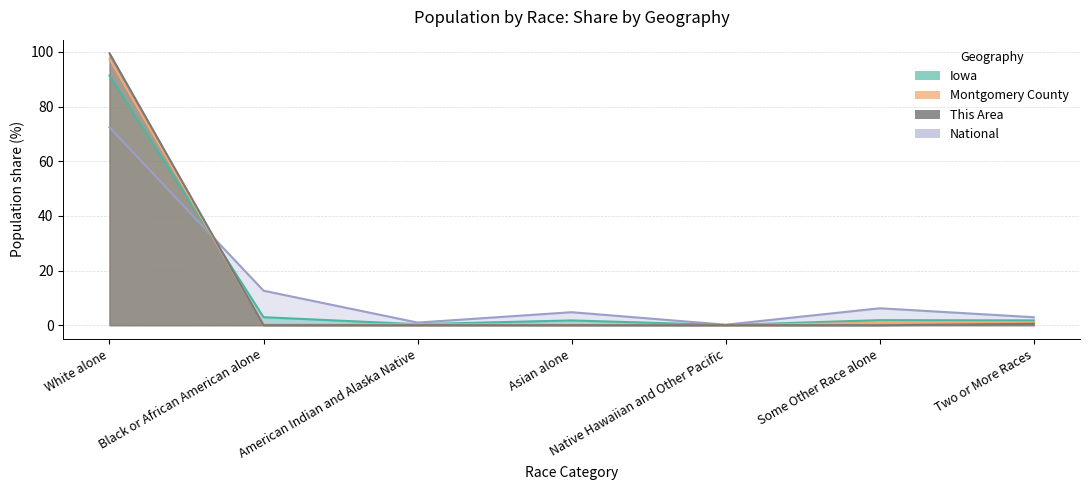

What position from the right is White alone?

7